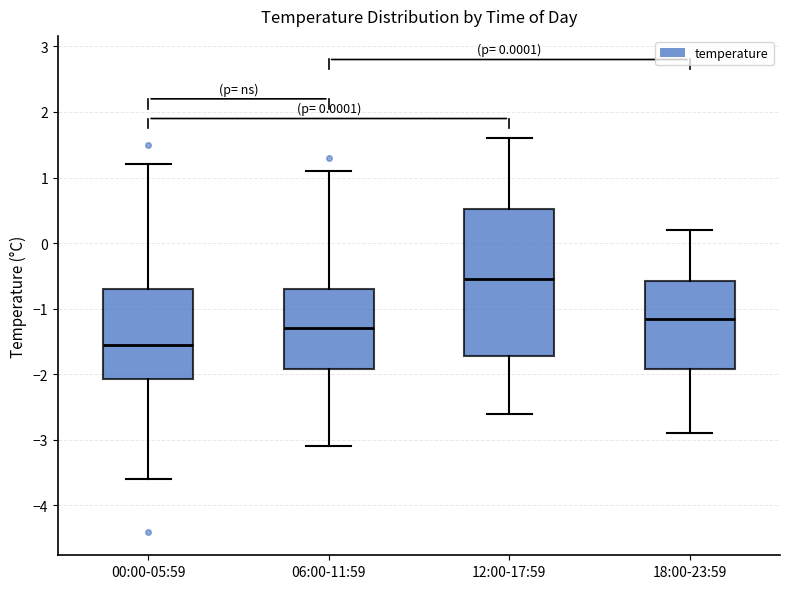

Which box has the lowest median line?

00:00-05:59